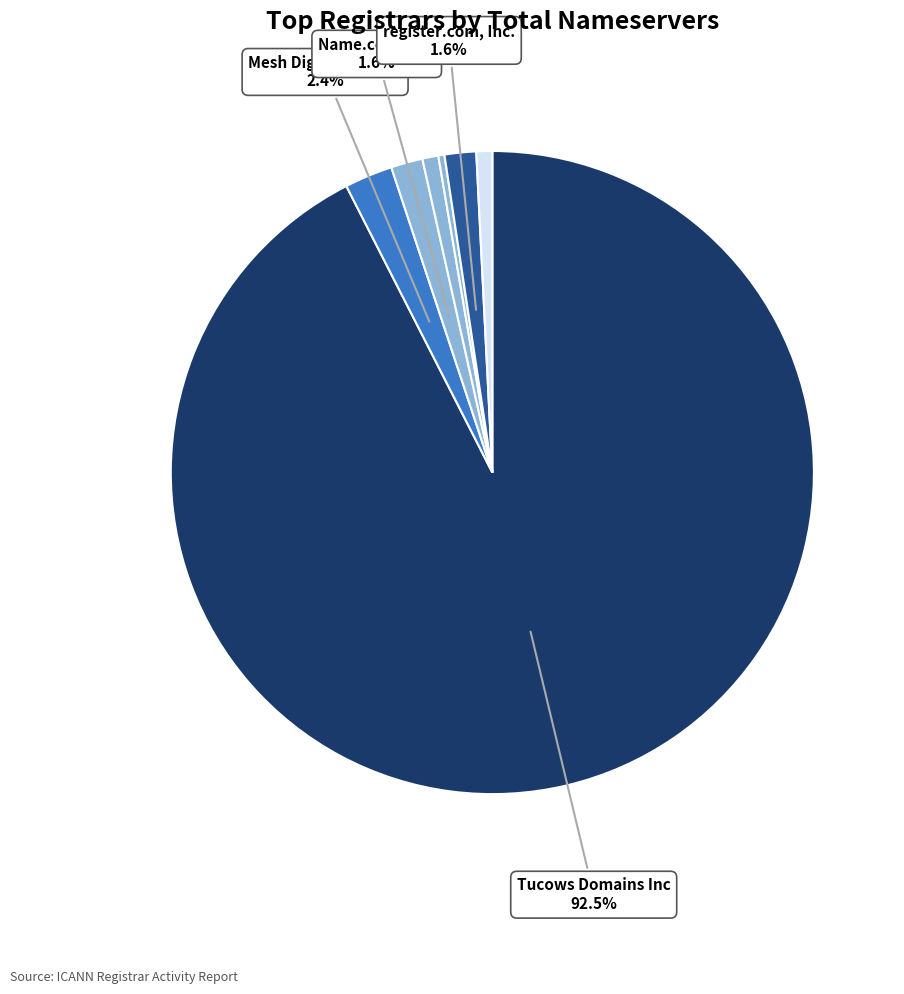

Does any single category account for the majority?

Yes